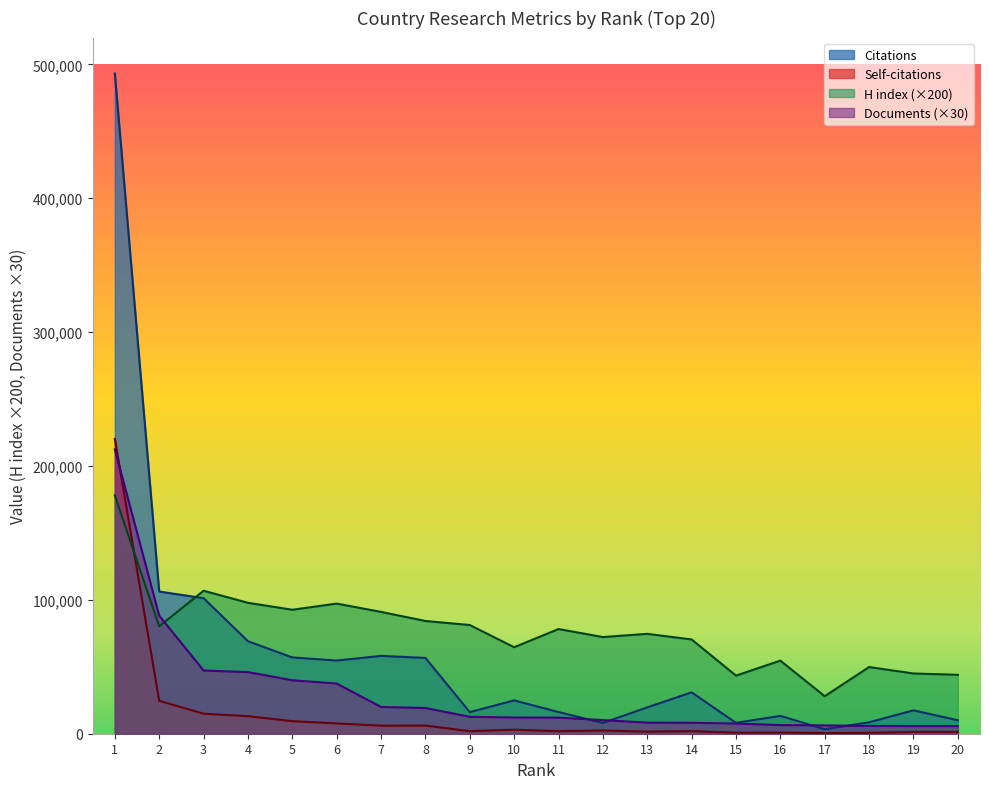

Reading right to left, extract all data points from this chart.

Citations: 20=10072	19=17460	18=8540	17=3356	16=13336	15=8132	14=30902	13=19679	12=8040	11=16199	10=24914	9=16142	8=56611	7=58140	6=54675	5=56969	4=69099	3=101230	2=106208	1=493145
Self-citations: 20=1363	19=1337	18=641	17=472	16=862	15=806	14=1896	13=1527	12=2410	11=1897	10=2999	9=1913	8=6072	7=6044	6=7673	5=9372	4=13104	3=14965	2=24607	1=220213
H index: 20=44000	19=45000	18=49800	17=28000	16=54600	15=43400	14=70400	13=74600	12=72200	11=78200	10=64600	9=81200	8=84200	7=91000	6=97200	5=92600	4=97800	3=106800	2=80200	1=178000
Documents: 20=5700	19=5730	18=5820	17=6210	16=6450	15=7590	14=8160	13=8280	12=10170	11=12030	10=12120	9=12630	8=19200	7=19980	6=37470	5=39930	4=46020	3=47220	2=88200	1=212430